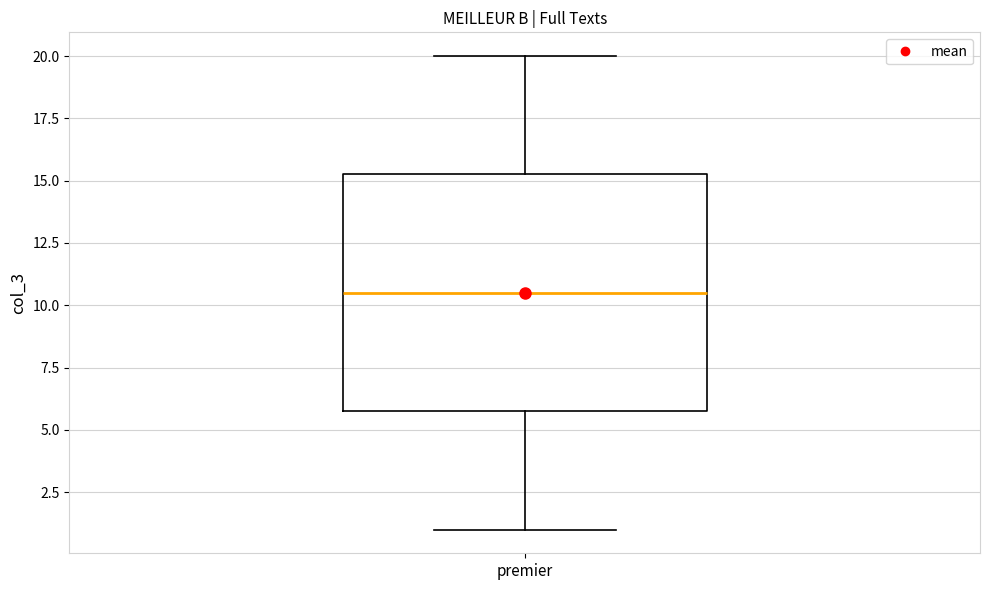

Transcribe this box plot: give where the median line is, the range the box spans, and where the two whiskers end, as read against the y-axis. The values are not printed on the chart, so give them approximately, as read against the axis.

median 10.5, box 6.0 to 15.5, whiskers 1.0 to 20.0